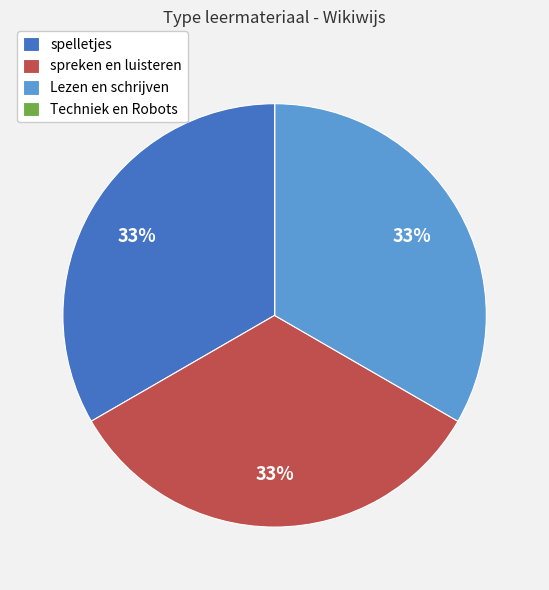

The spreken en luisteren slice represents 33% of the pie. True or false?

True